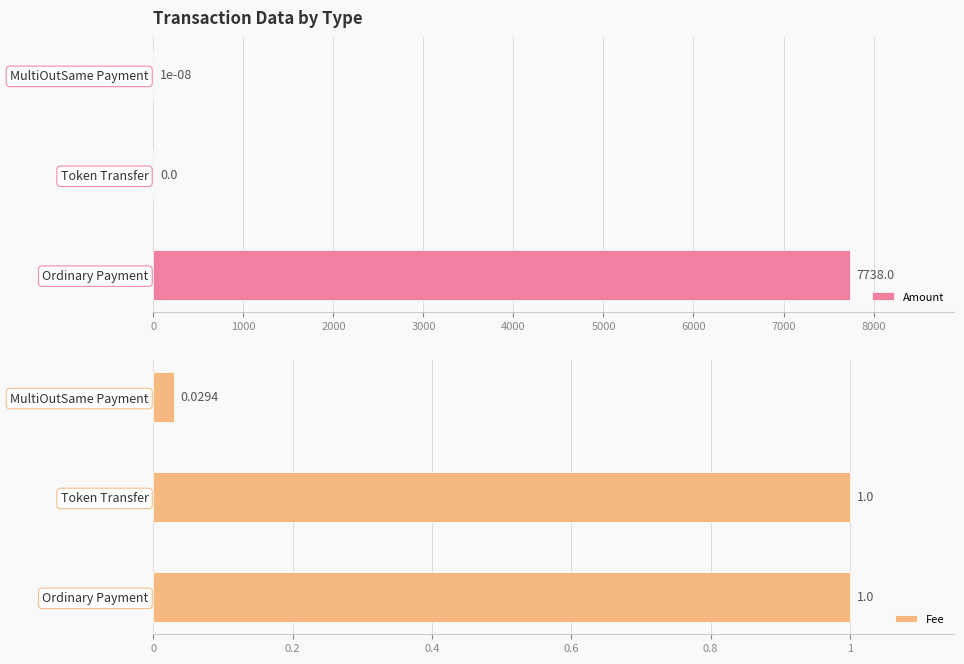

True or false: Amount has a value of 4054.4 at Ordinary Payment.

False